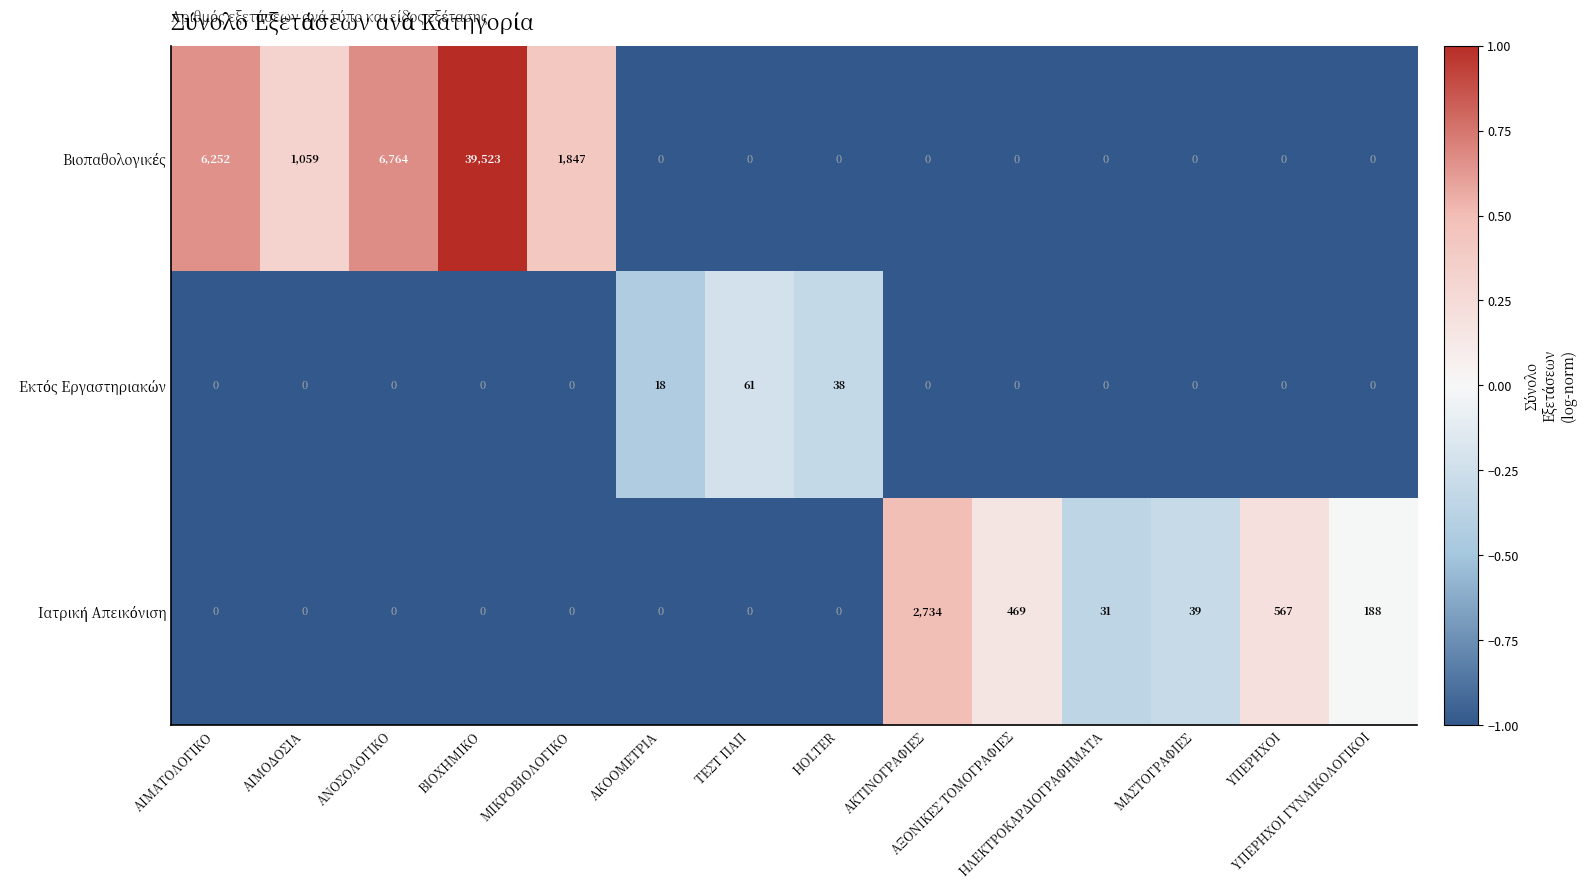

What is the greatest value displayed?

39523